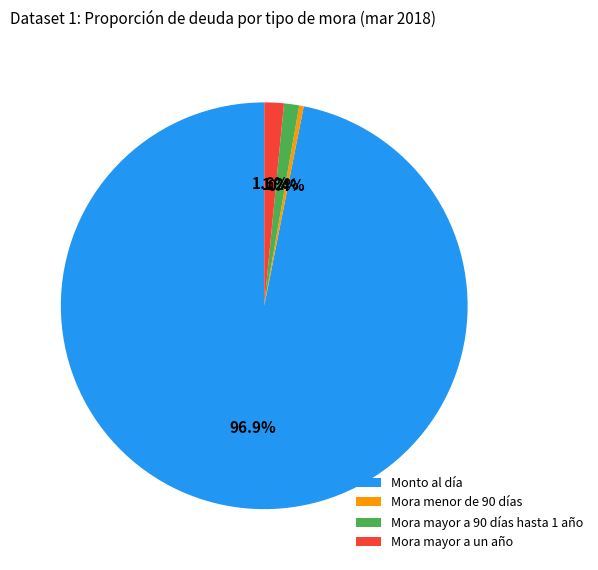

Combined, do Mora mayor a un año and Mora mayor a 90 días hasta 1 año account for over 50%?

No